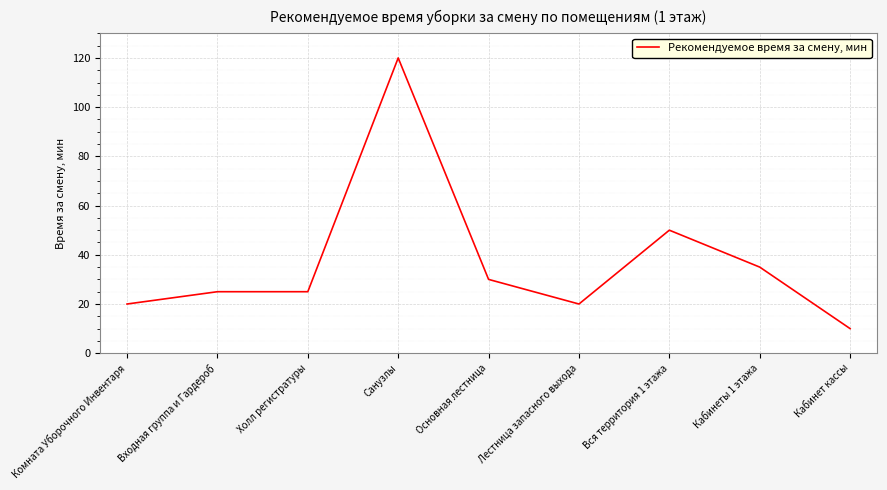

Approximately how many times larger is the value at Входная группа и Гардероб compared to Кабинеты 1 этажа?

0.7